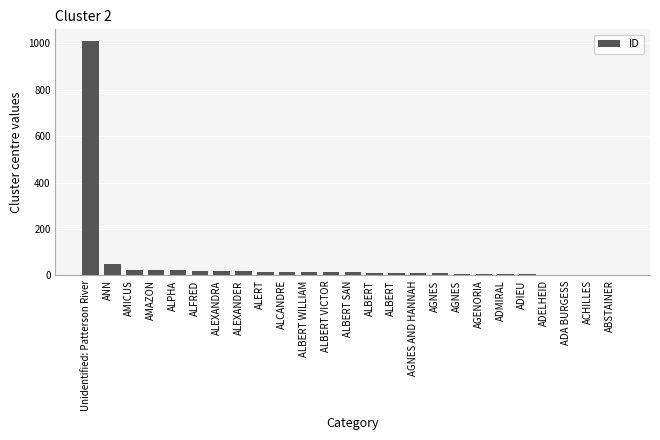

Count the number of data series in this chart.

1